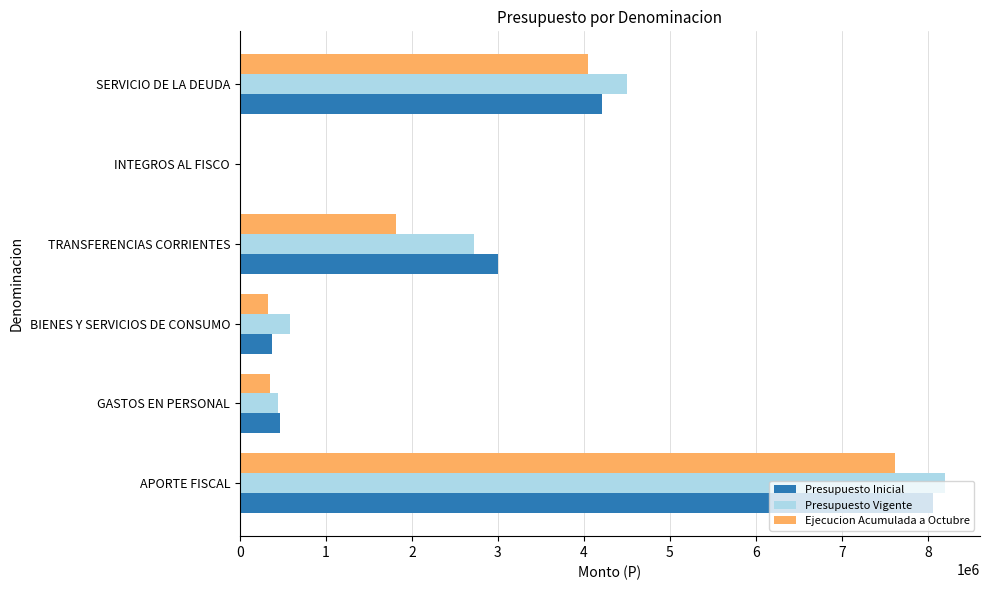

Count the number of categories in the chart.

6